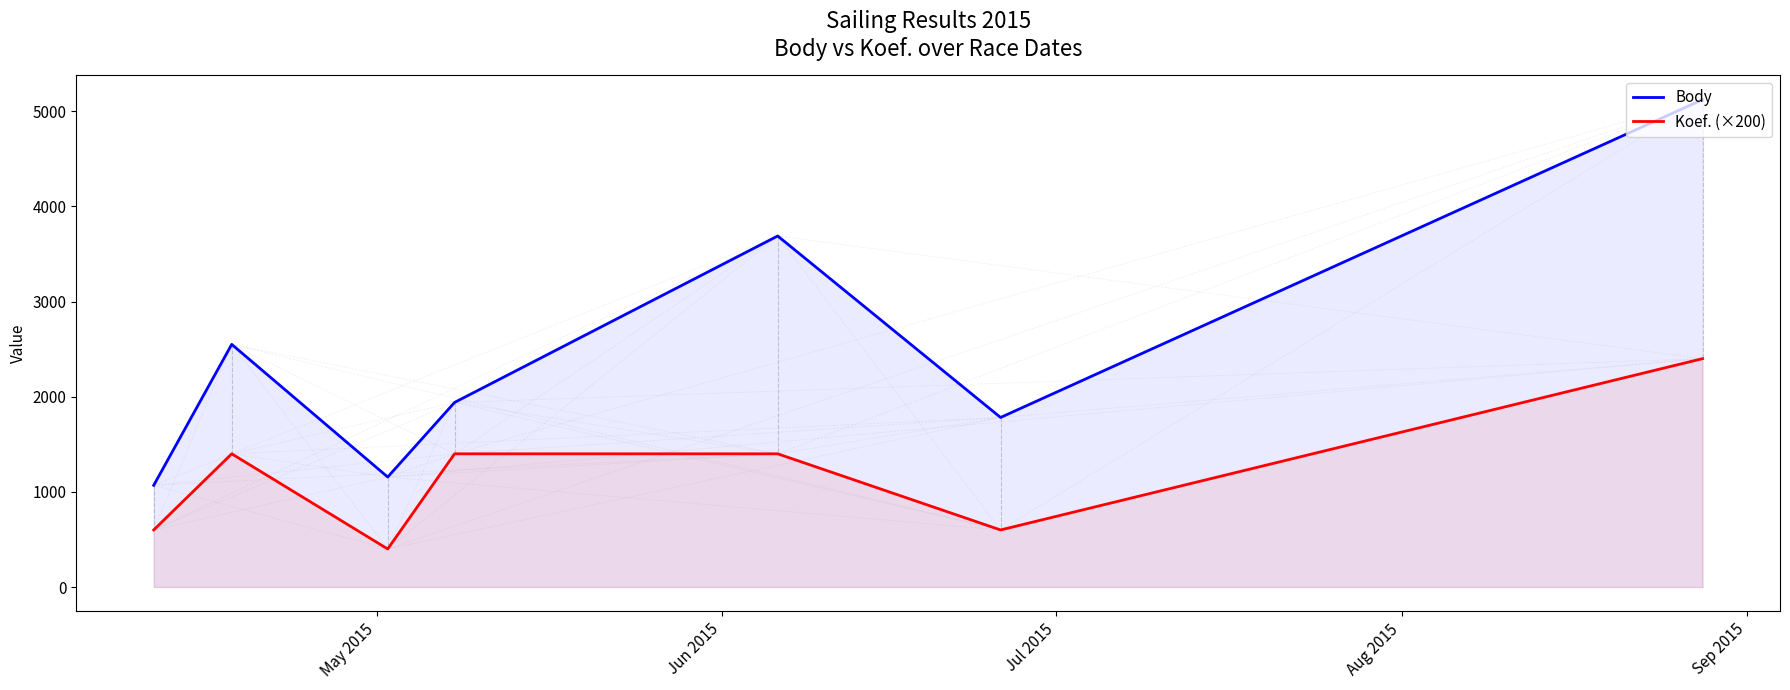

Rank the series by their average value, from highest to lowest.

Body, Koef. (×200)